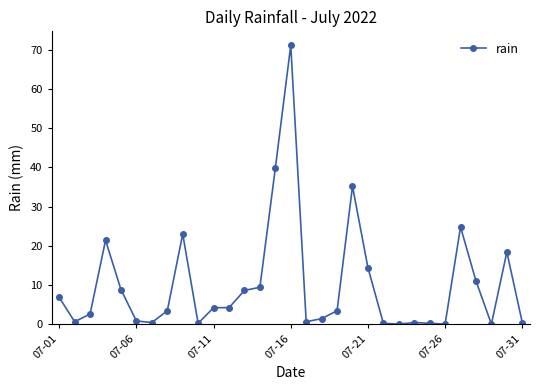

What is the greatest value displayed?

71.2